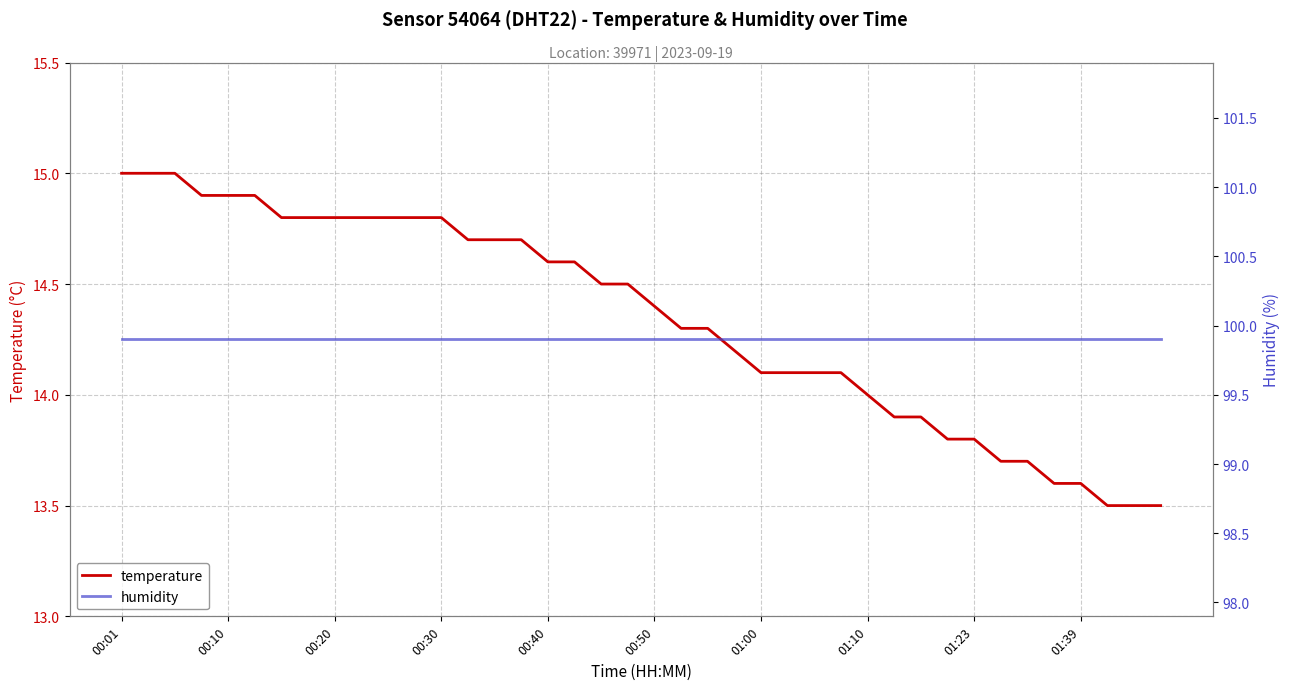

What is the total value across all series at 26?

114.0